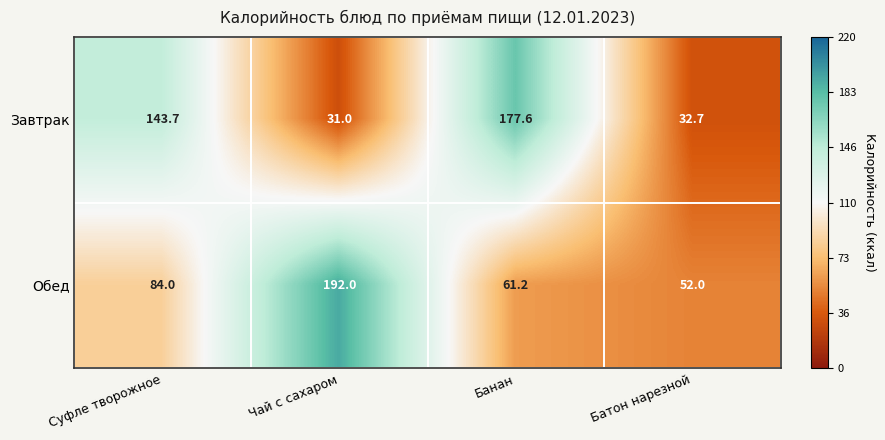

What is the total value across all series at Суфле творожное?

227.7